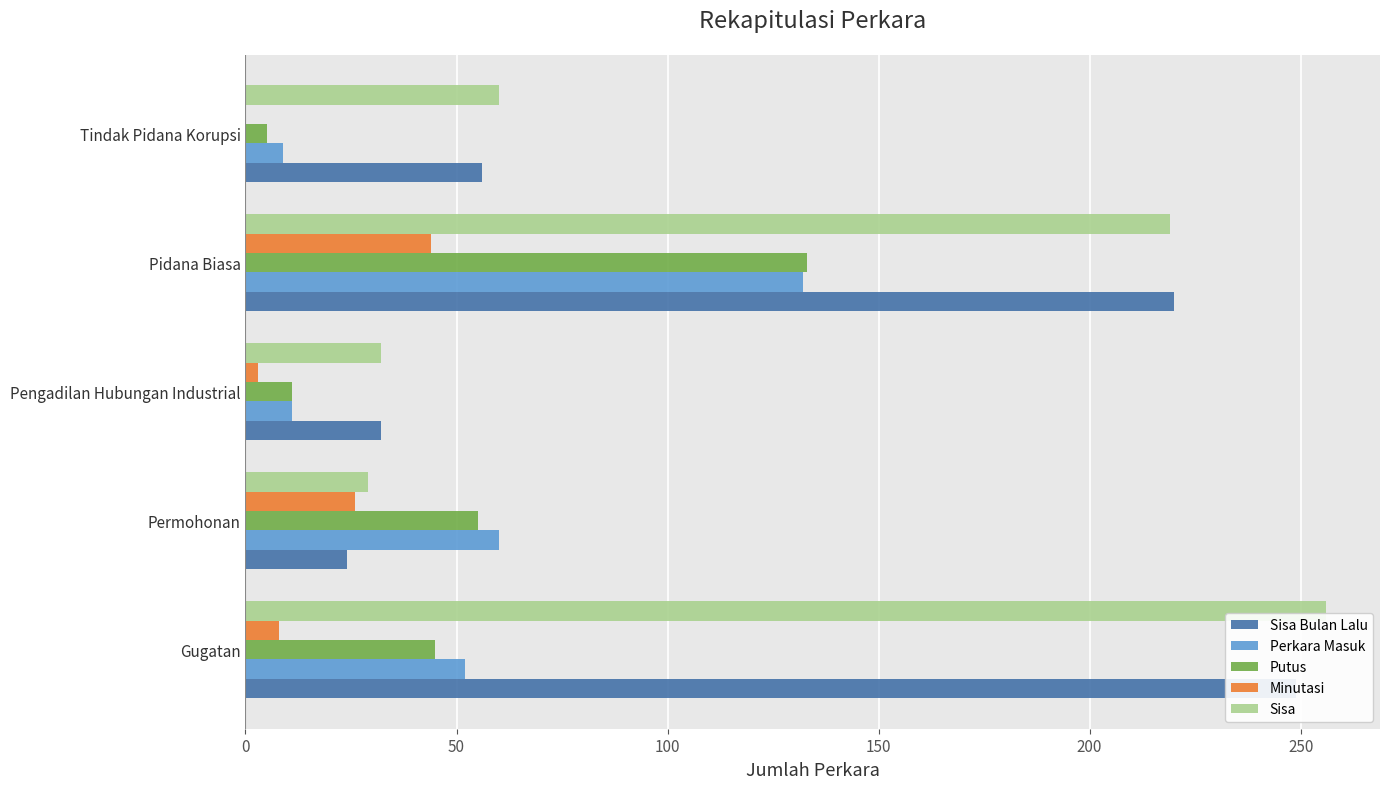

What is the difference between the maximum and minimum values in the Sisa series?

227